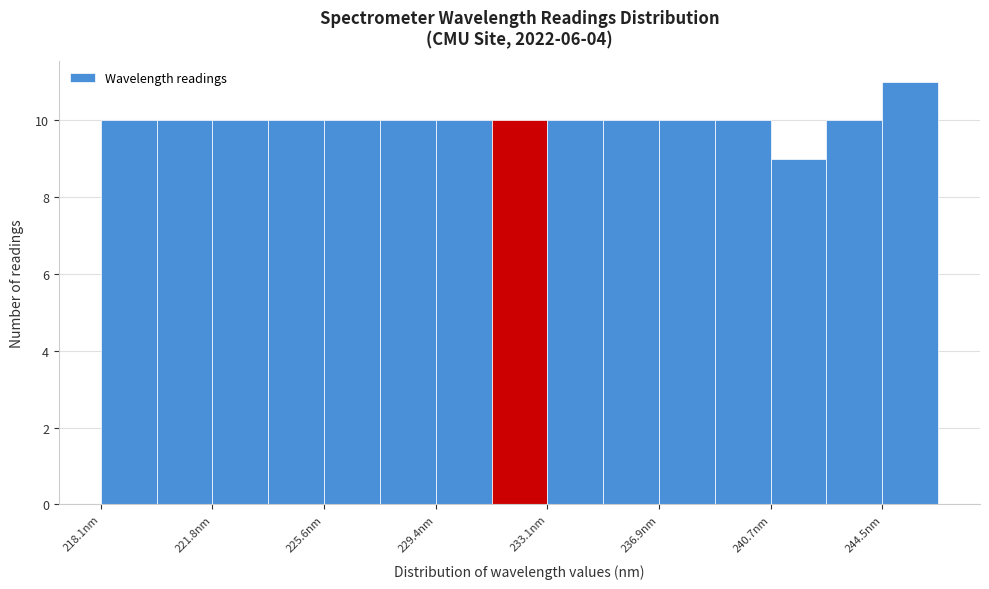

Read against the x-axis, roughly where is the centre of the tallest bar?

245.5